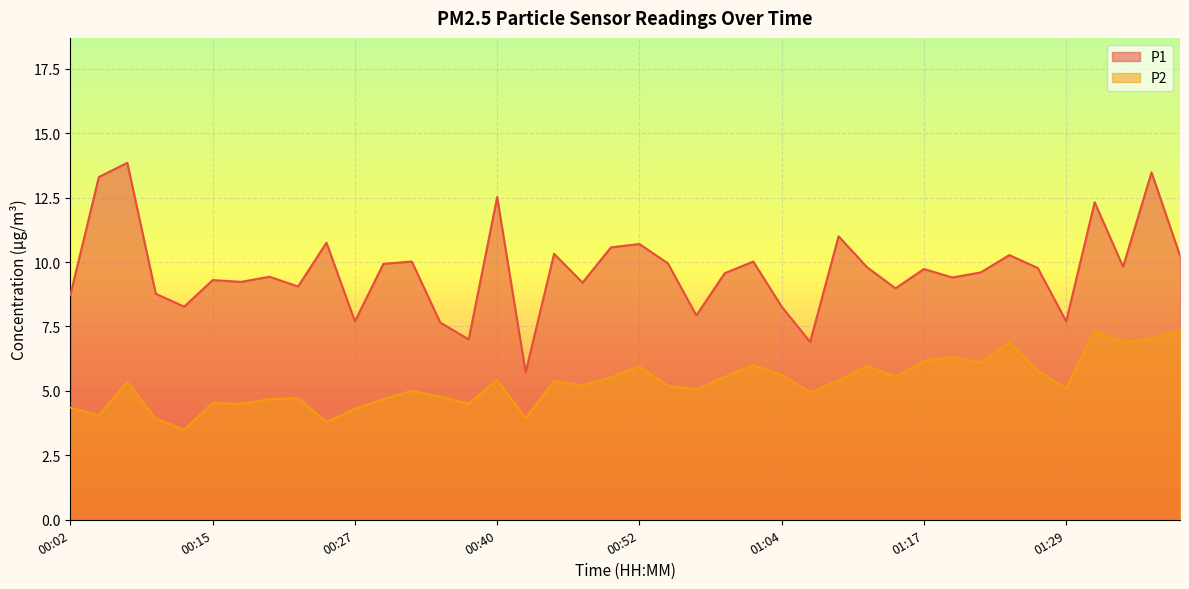

Which series has the largest total across all categories?

P1